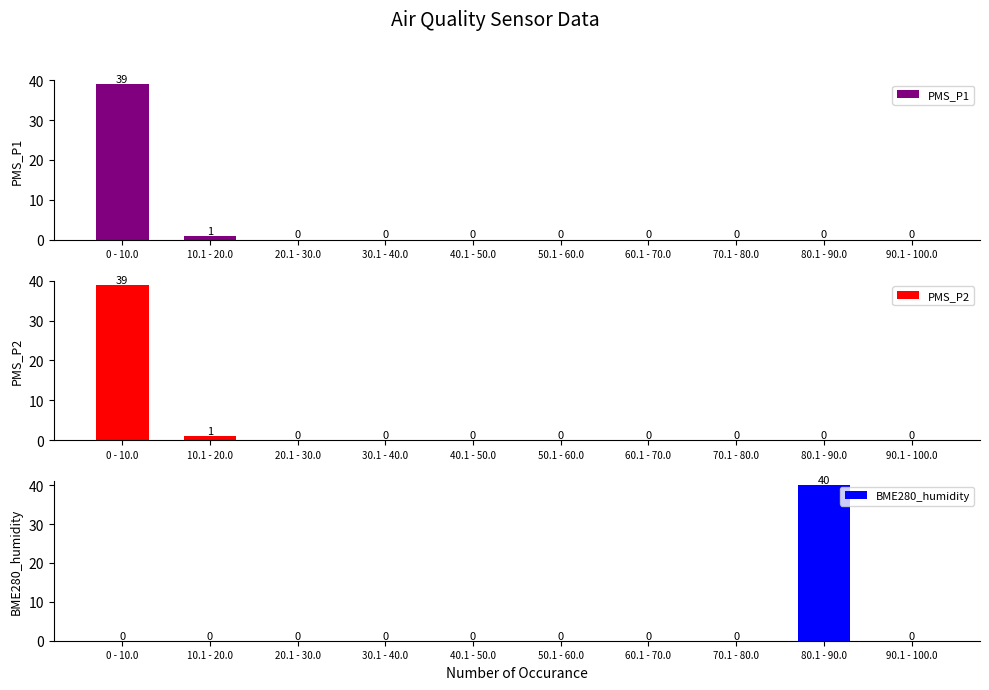

What is the average value of the PMS_P1 series?

4